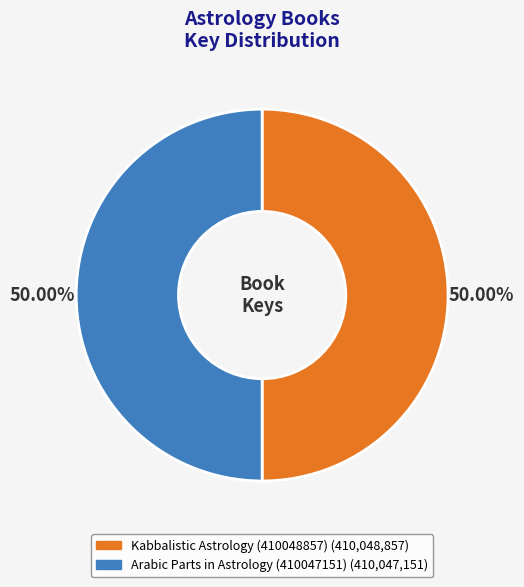

How many segments does this pie chart have?

2